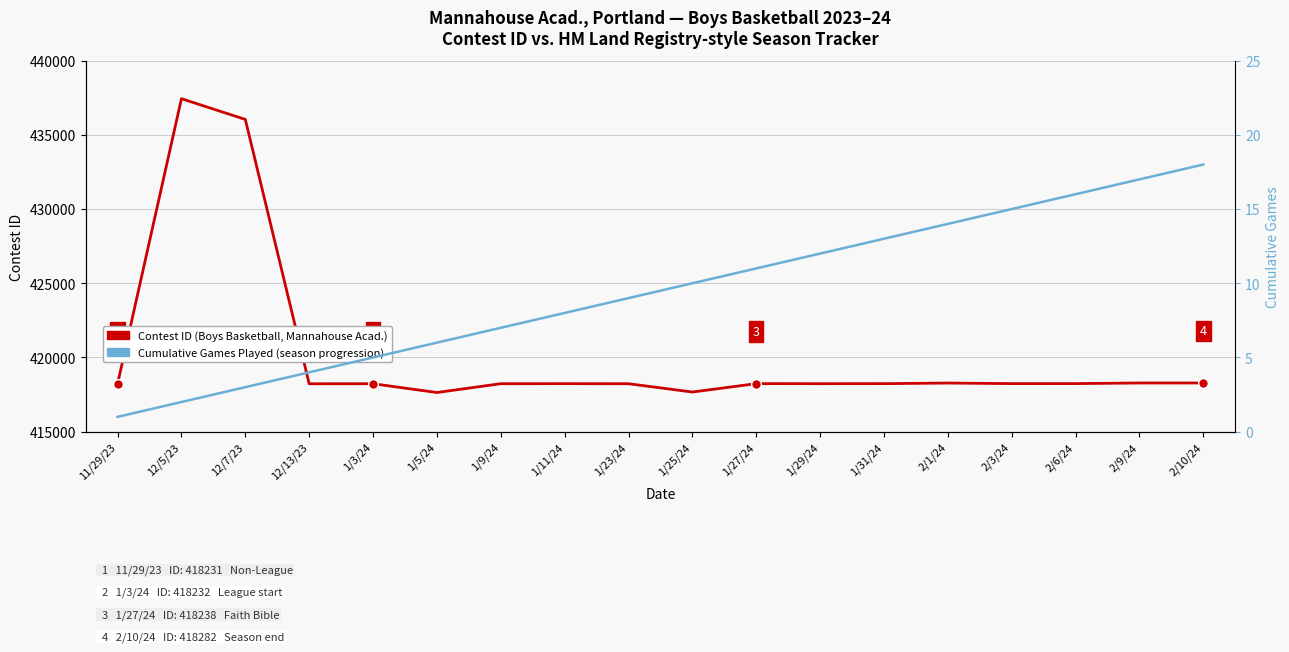

At which category does the chart reach its minimum across all series?

11/29/23